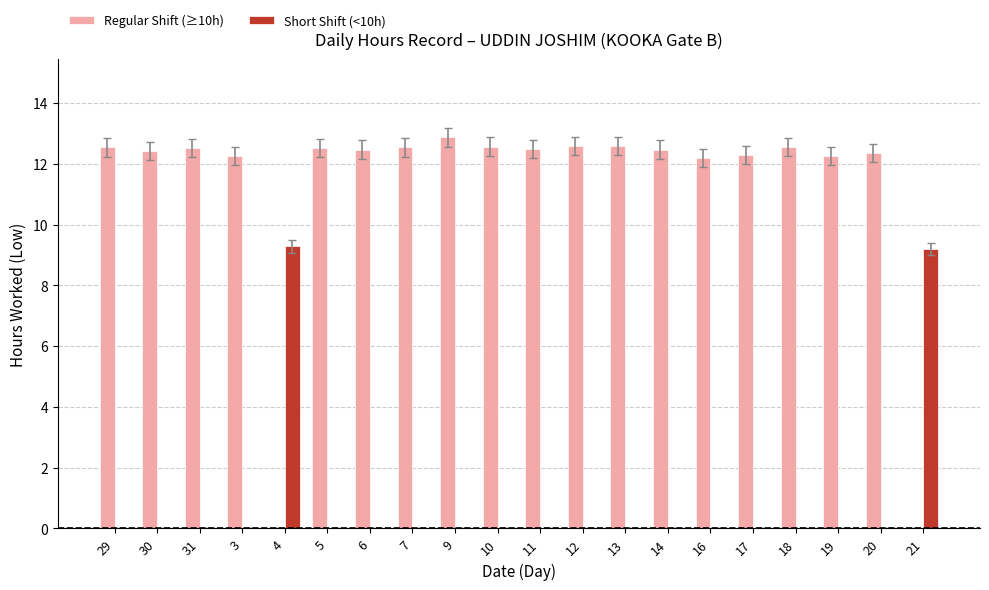

The Regular Shift (≥10h) series shows 21.5 at 3. True or false?

False